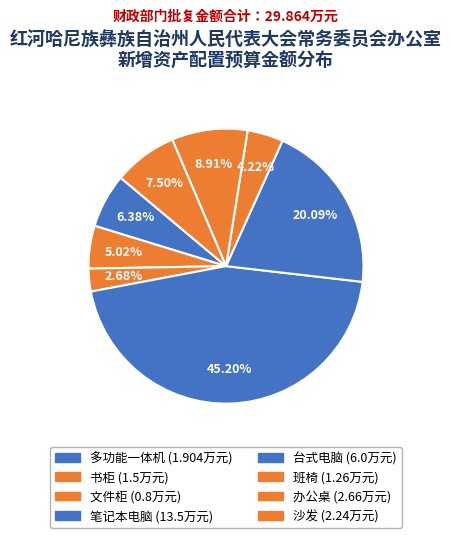

Count the number of slices in the pie.

8